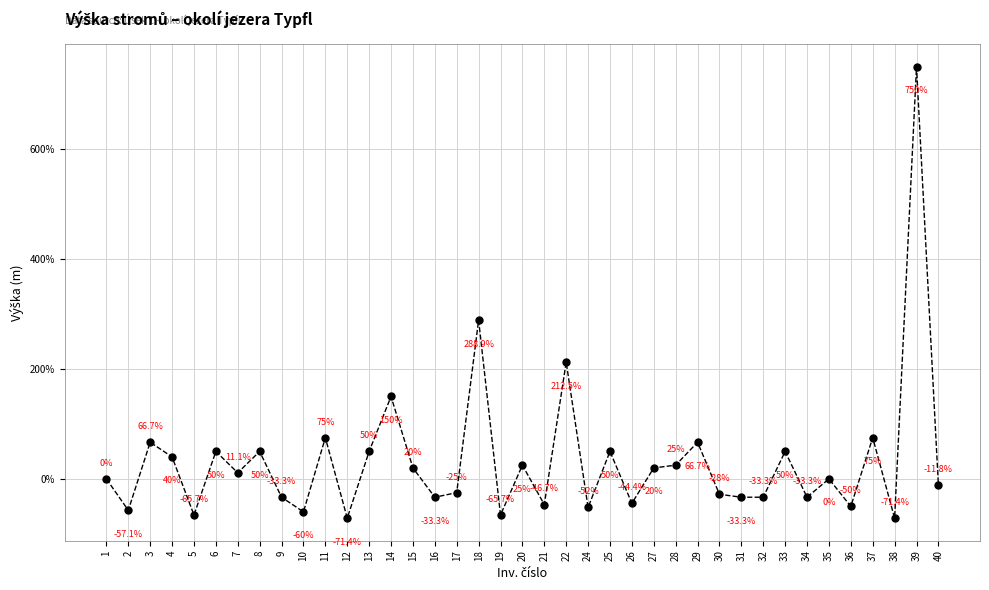

What is the change in value from 27 to 35?

-20.0